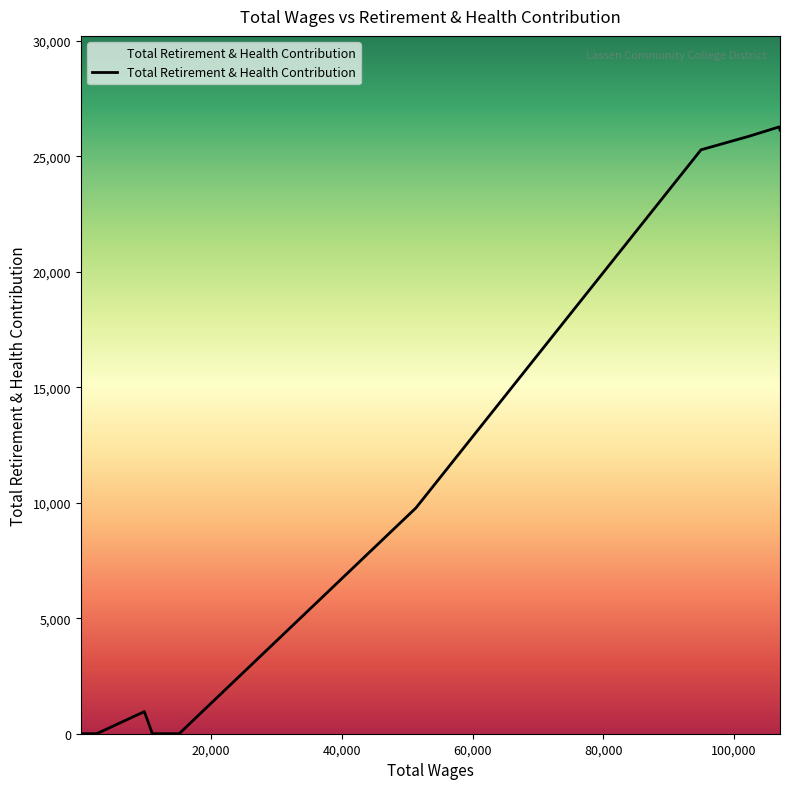

What is the difference between the maximum and minimum values?

26272